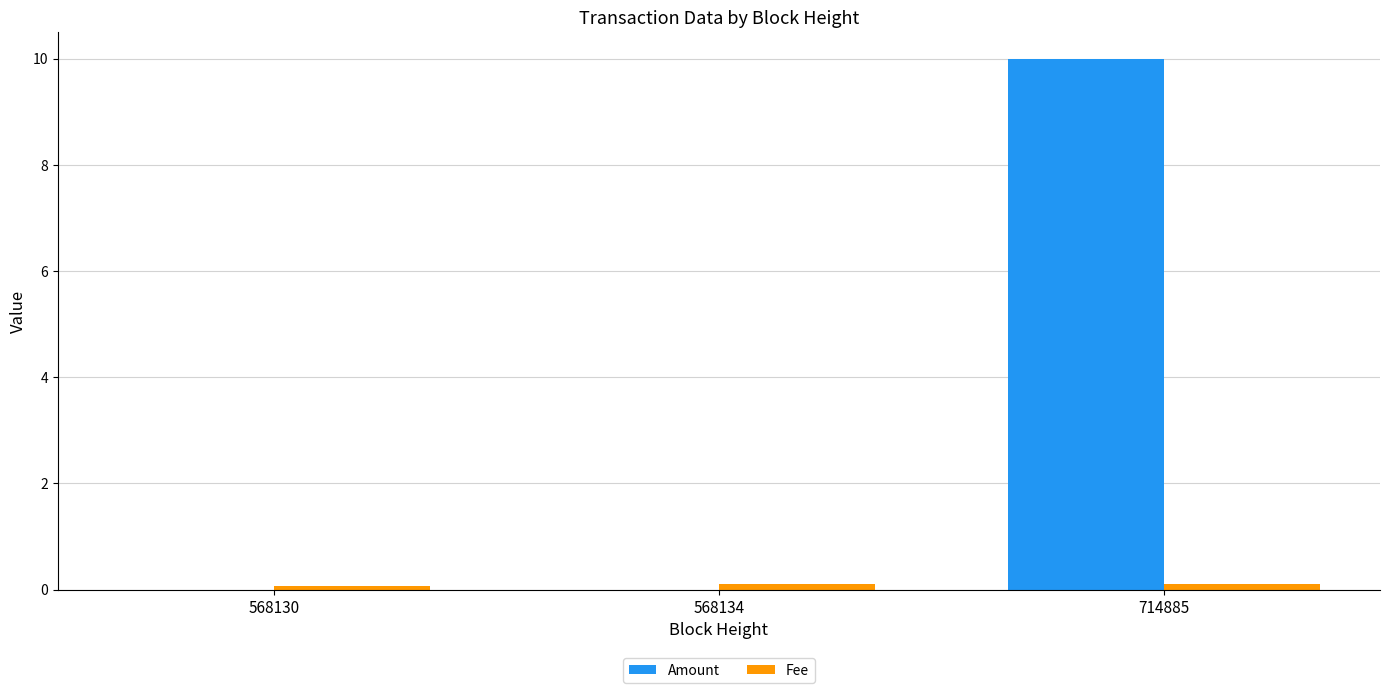

Which series changed the most between 568134 and 714885?

Amount